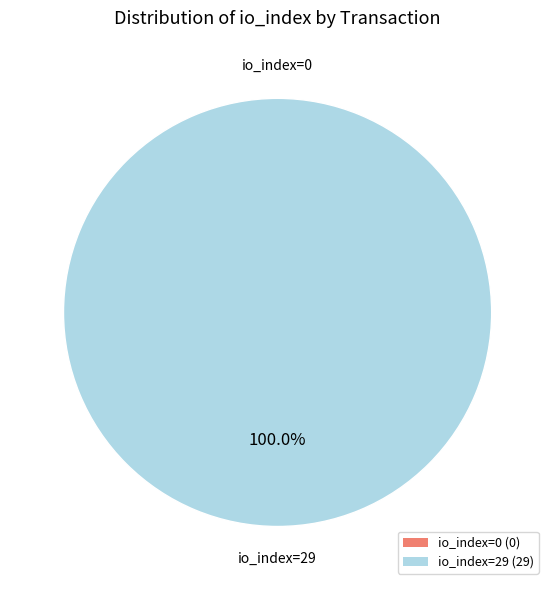

Combined, do tx_hash_1 (io_index=29) and tx_hash_0 (io_index=0) account for over 50%?

Yes